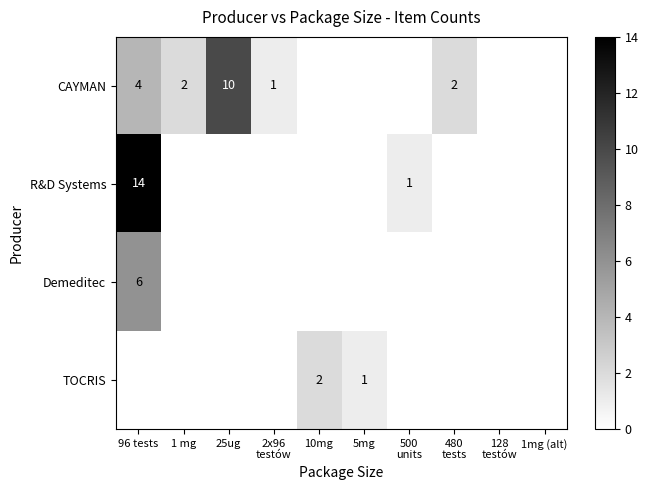

What is the total value across all series at 500
units?

1